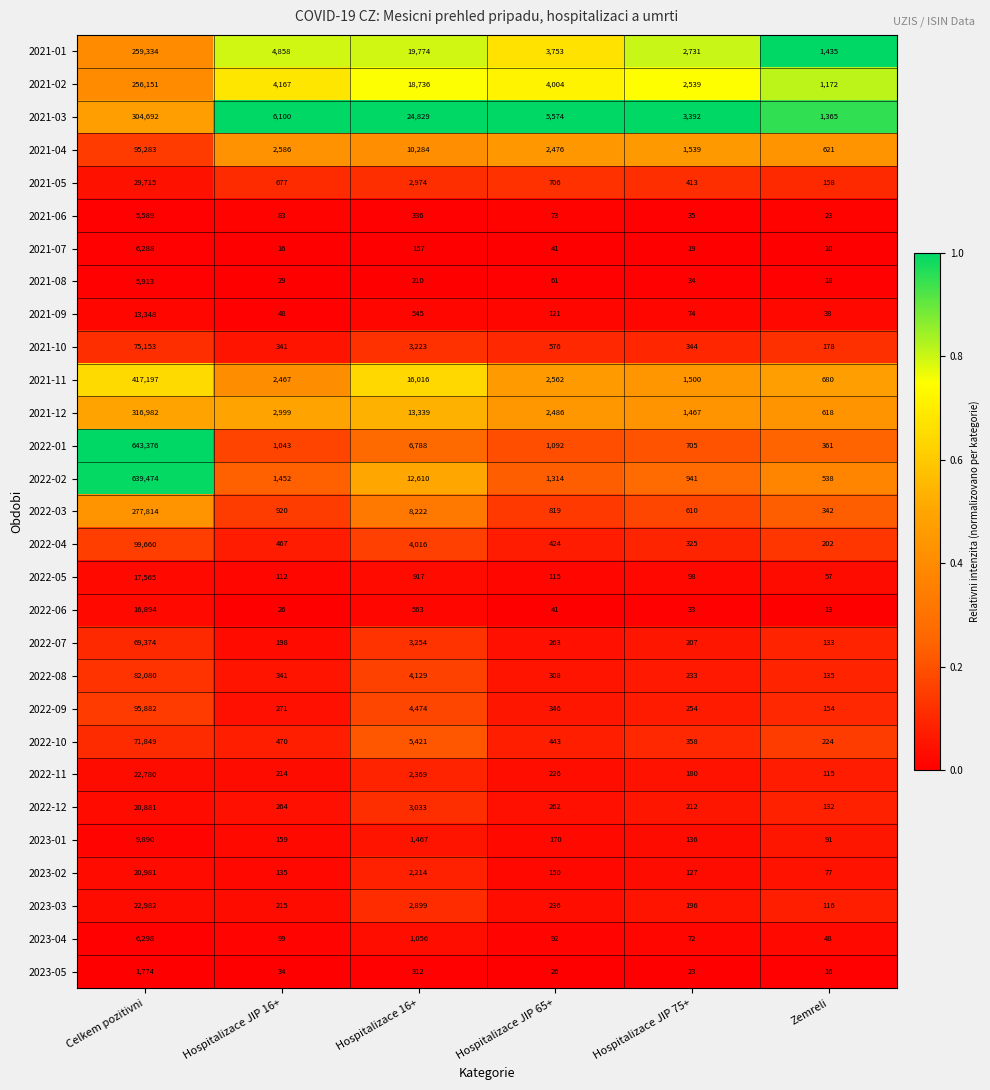

What is the total value across all series at Celkem pozitivni?

3905199